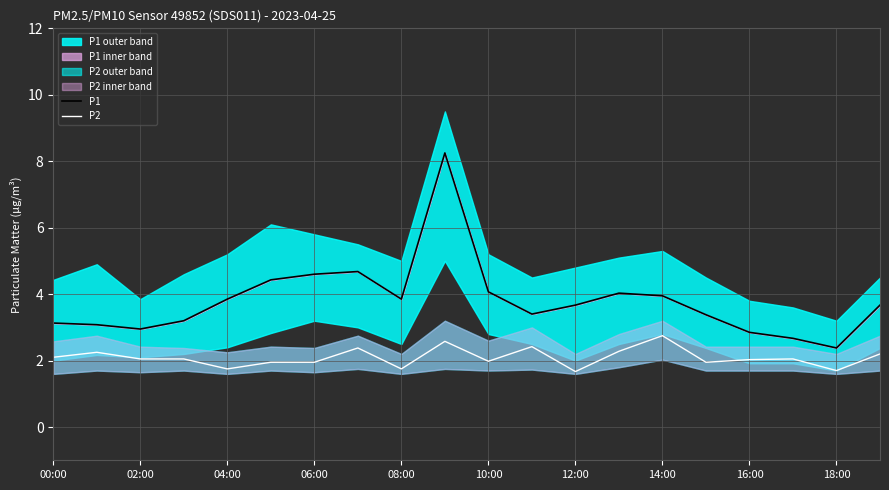

The value of P2 at 10:00 is 3.2. True or false?

False